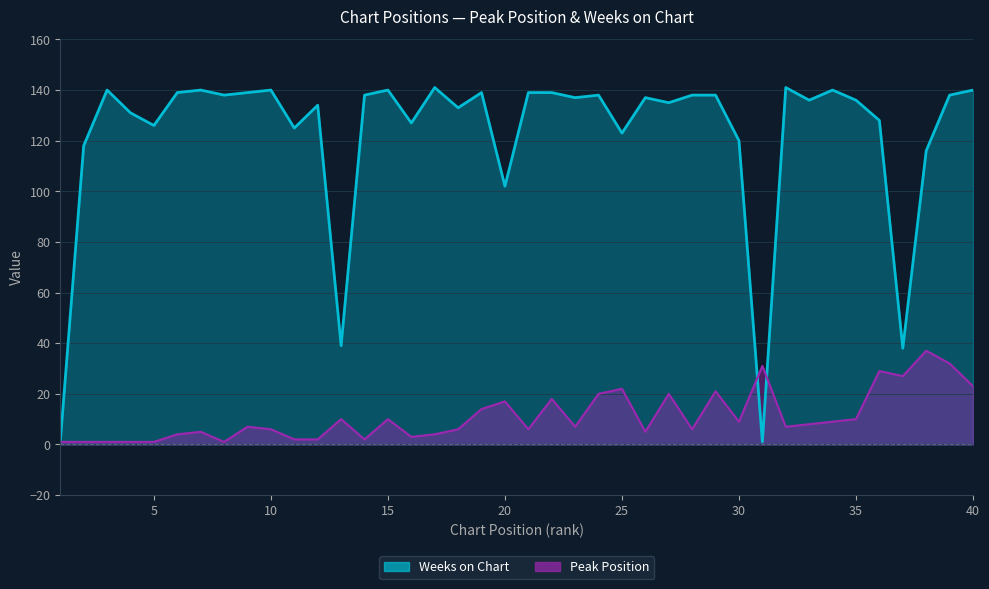

Reading right to left, list all the values displayed in this chart.

Peak Position: 23	32	37	27	29	10	9	8	7	31	9	21	6	20	5	22	20	7	18	6	17	14	6	4	3	10	2	10	2	2	6	7	1	5	4	1	1	1	1	1
Weeks on Chart: 140	138	116	38	128	136	140	136	141	1	120	138	138	135	137	123	138	137	139	139	102	139	133	141	127	140	138	39	134	125	140	139	138	140	139	126	131	140	118	1